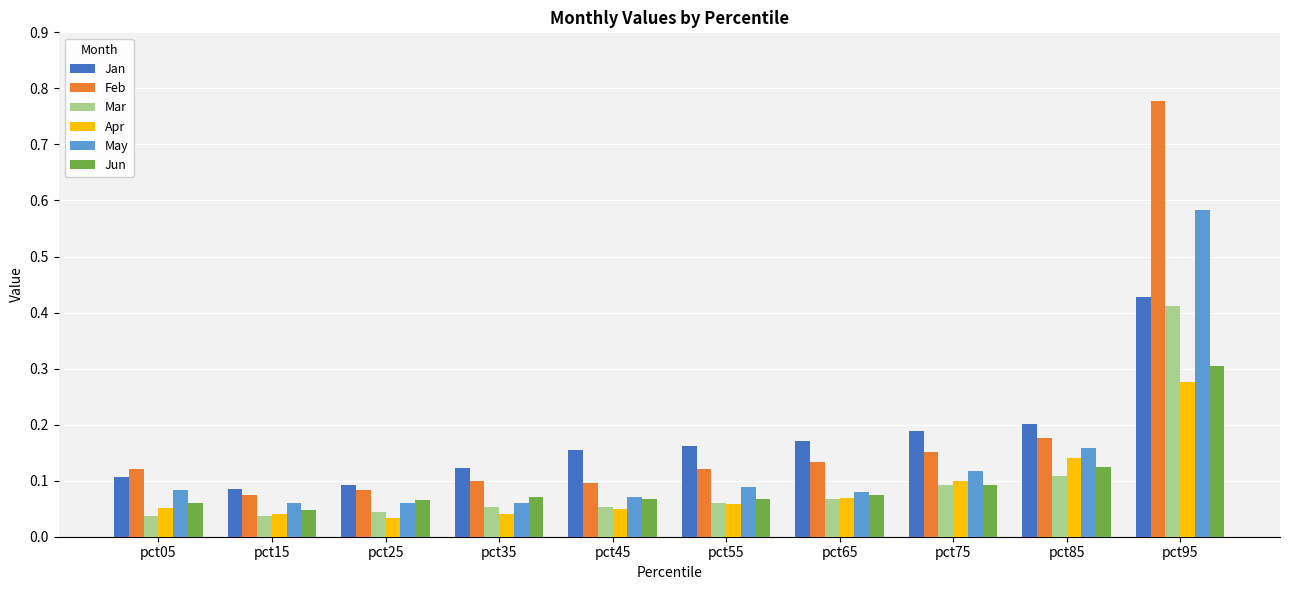

Which category has the highest value in the Mar series?

pct95